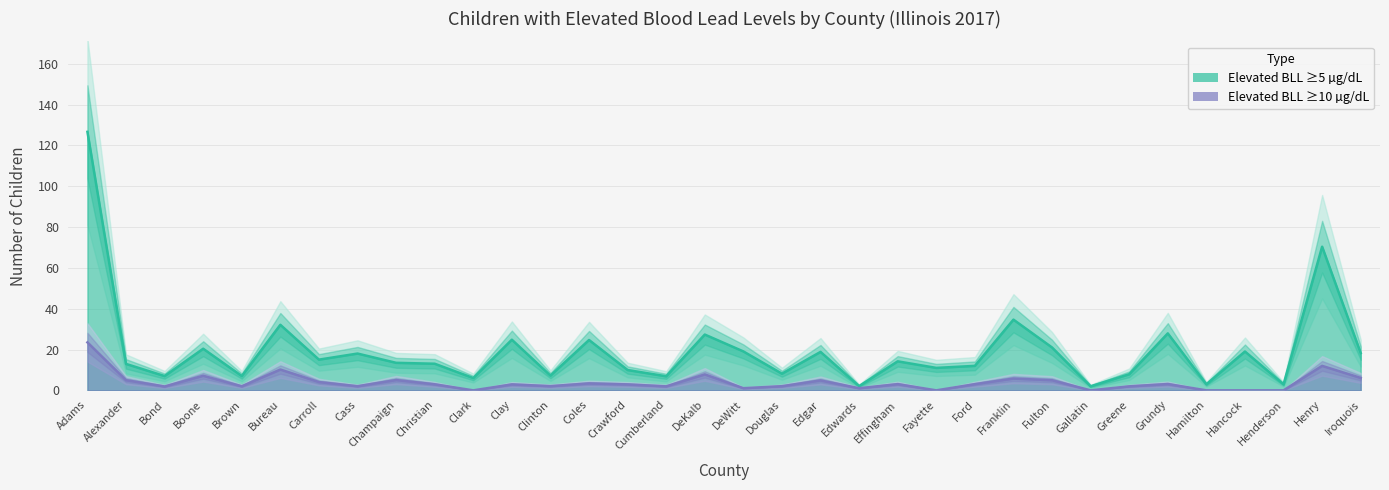

List the labels in order of Elevated BLL >=10 value, largest first.

Adams, Henry, Bureau, DeKalb, Boone, Iroquois, Franklin, Champaign, Alexander, Fulton, Edgar, Carroll, Coles, Grundy, Effingham, Ford, Christian, Clay, Crawford, Clinton, Douglas, Cass, Brown, Greene, Cumberland, Bond, DeWitt, Edwards, Clark, Fayette, Gallatin, Hamilton, Hancock, Henderson